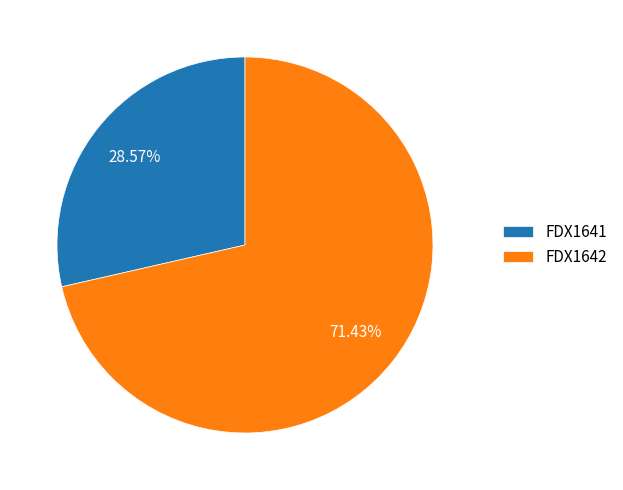

Count the number of slices in the pie.

2